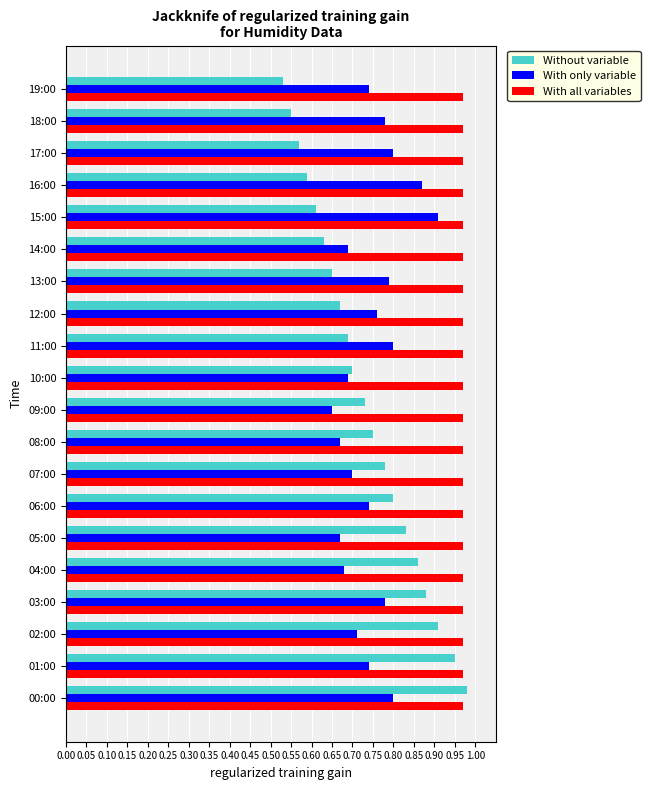

True or false: With only variable has a value of 0.7 at 01:00.

True